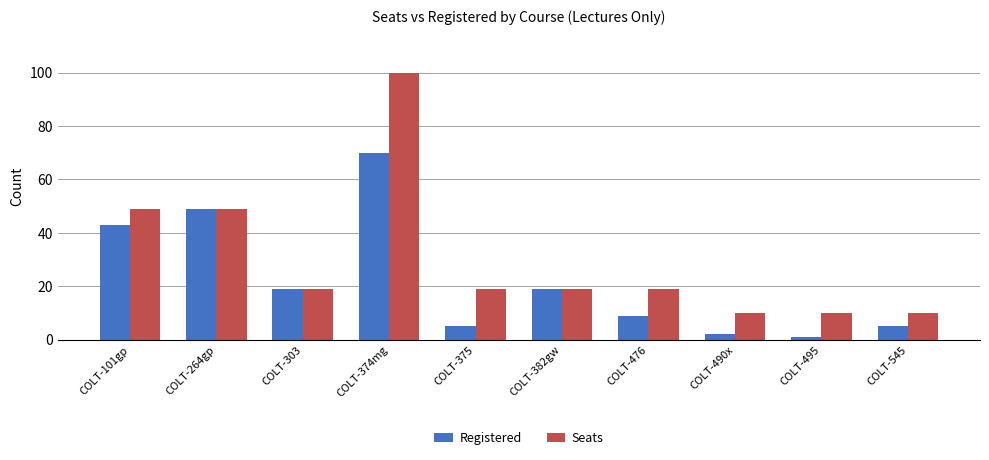

Rank the series at COLT-375 from lowest to highest value.

Registered, Seats